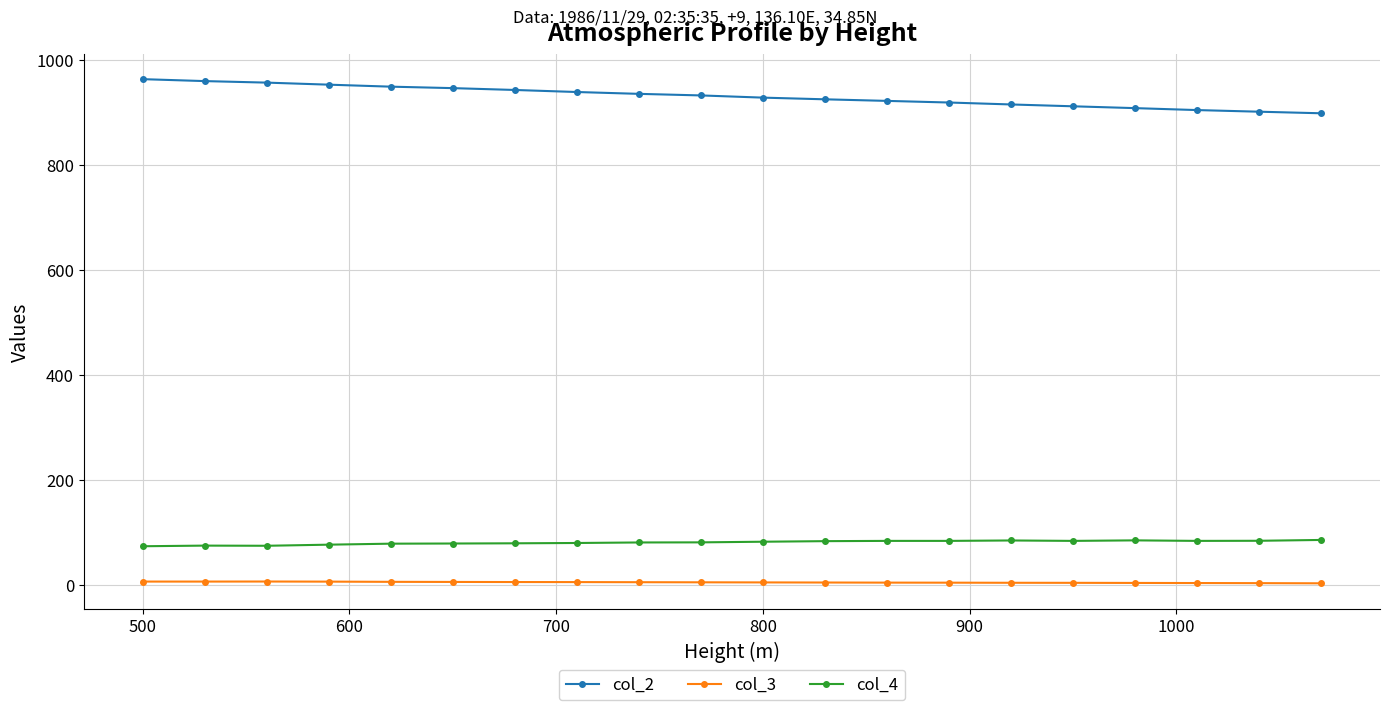

True or false: col_4 has more than 1 points higher than both neighbors.

True